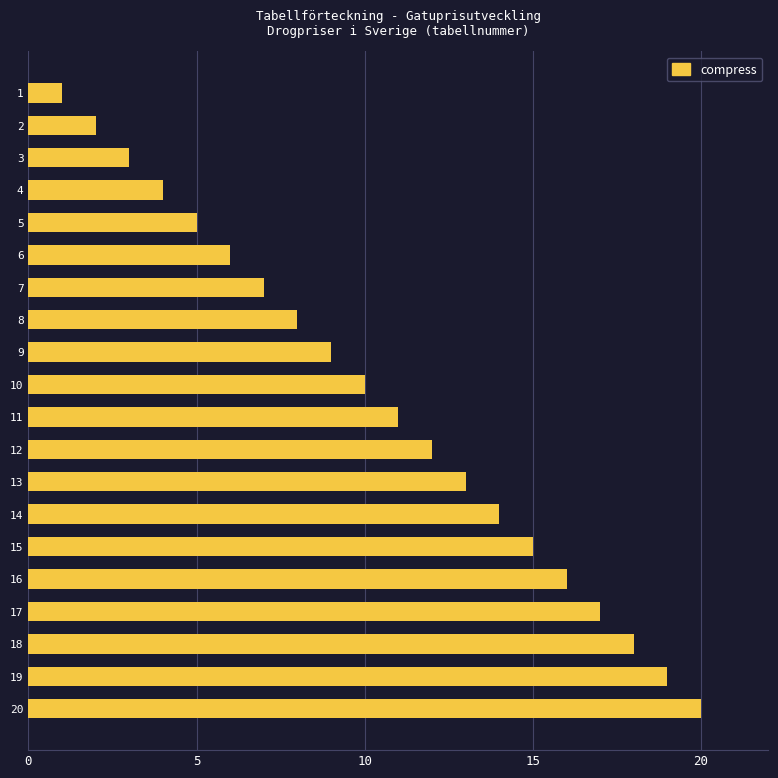

How many distinct data groups are displayed?

1